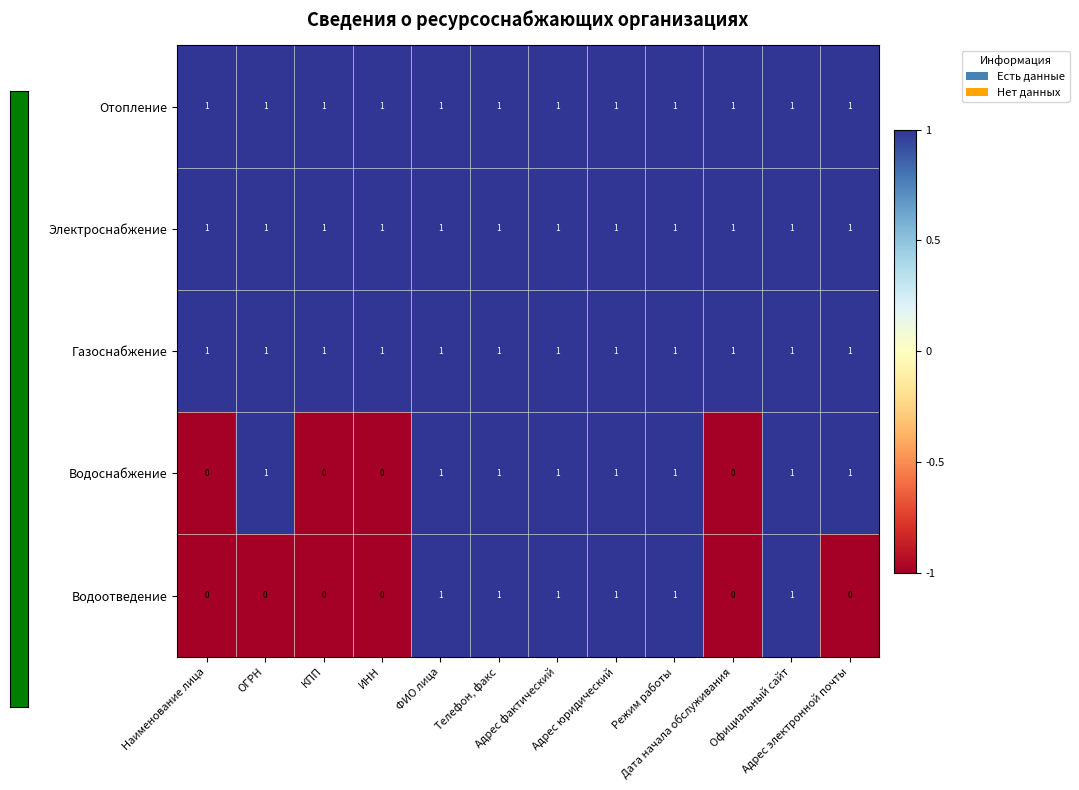

What is the sum of all Электроснабжение values?

12